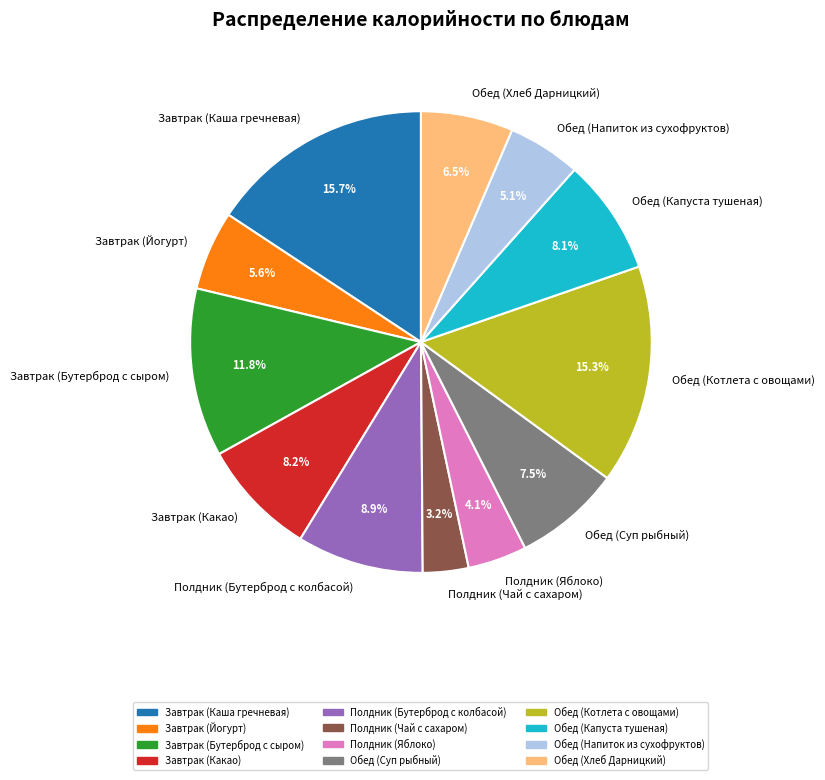

How many segments does this pie chart have?

12